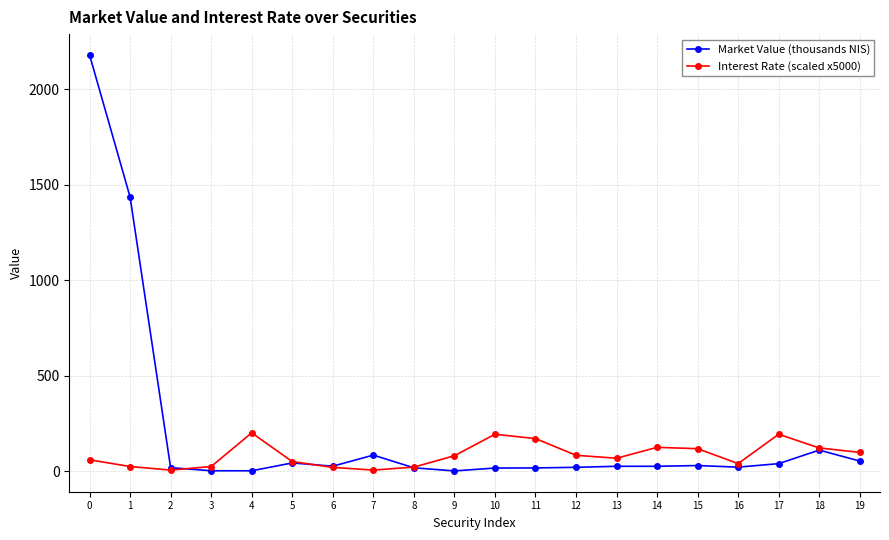

What is the greatest value displayed?

2179.2